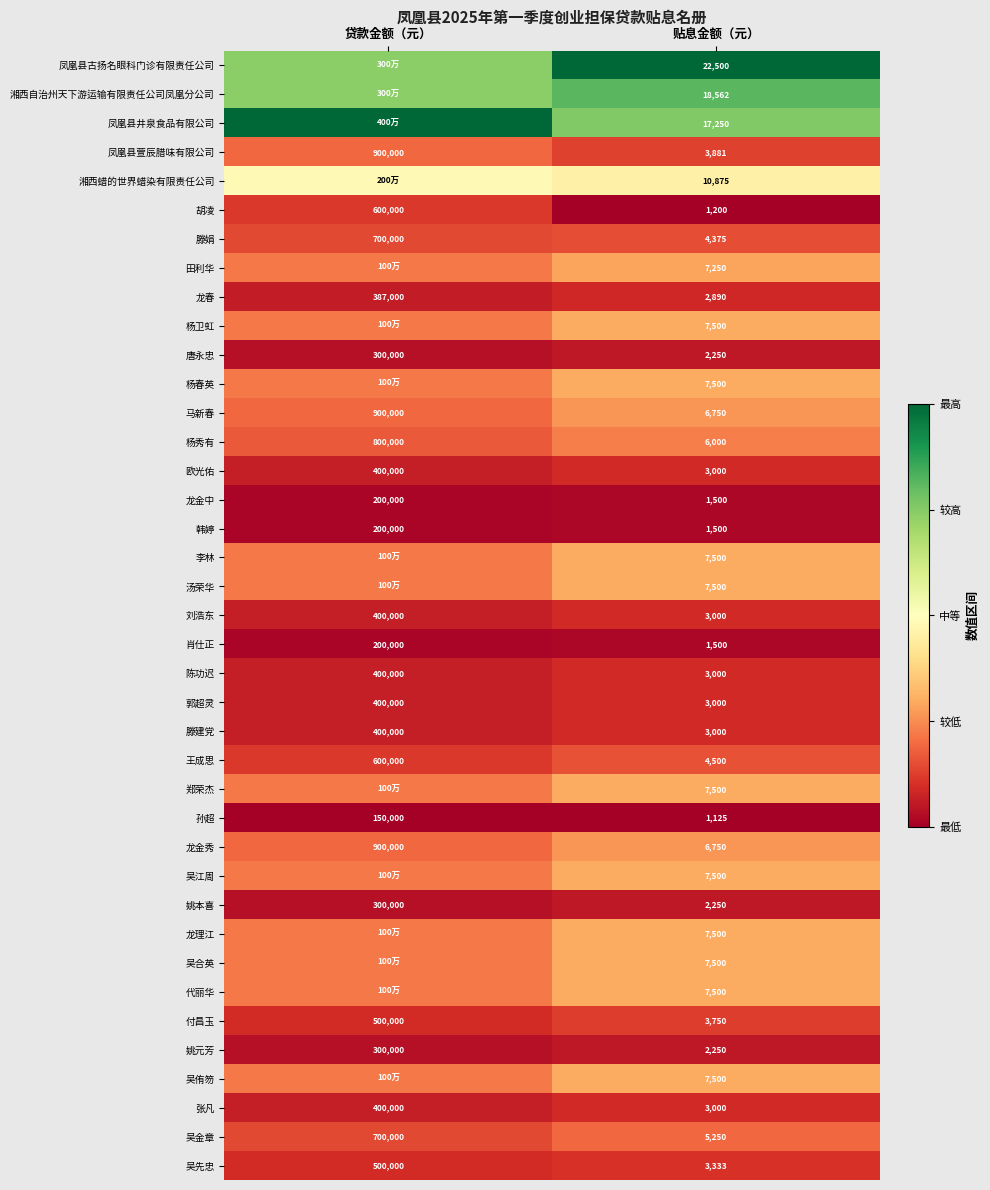

How many series are shown in this chart?

39